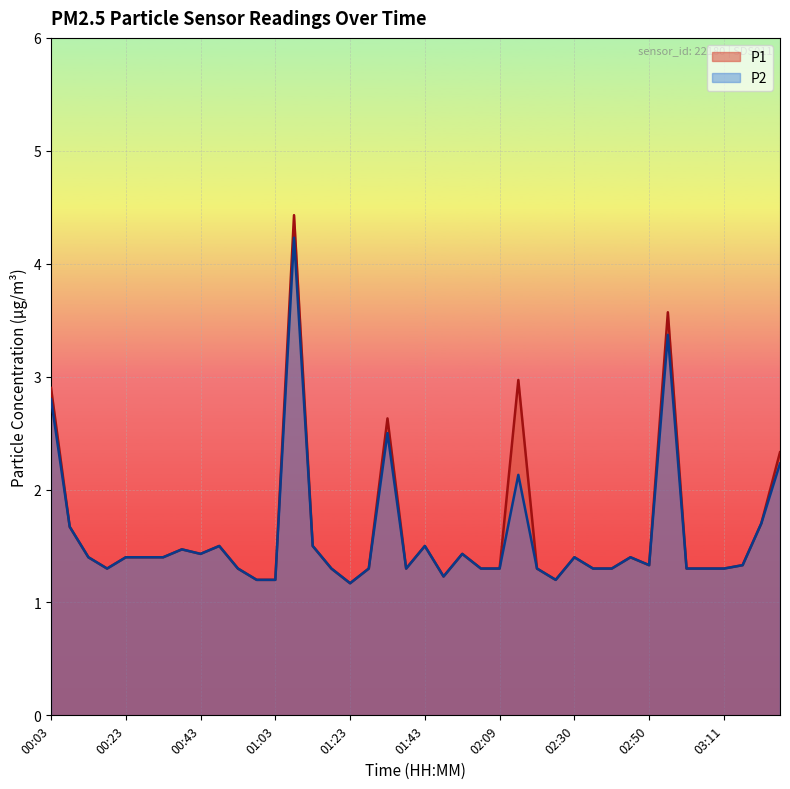

What is the greatest value displayed?

4.4